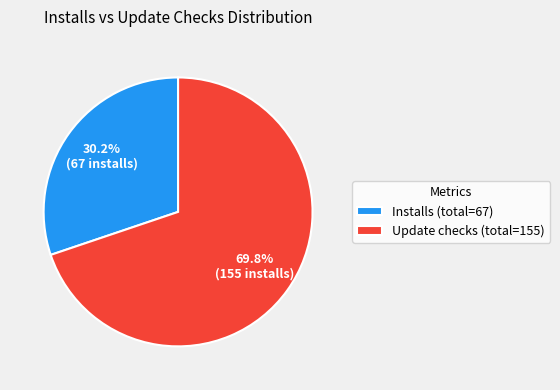

Approximately how many times larger is the value at Update checks (total=155) compared to Installs (total=67)?

2.3